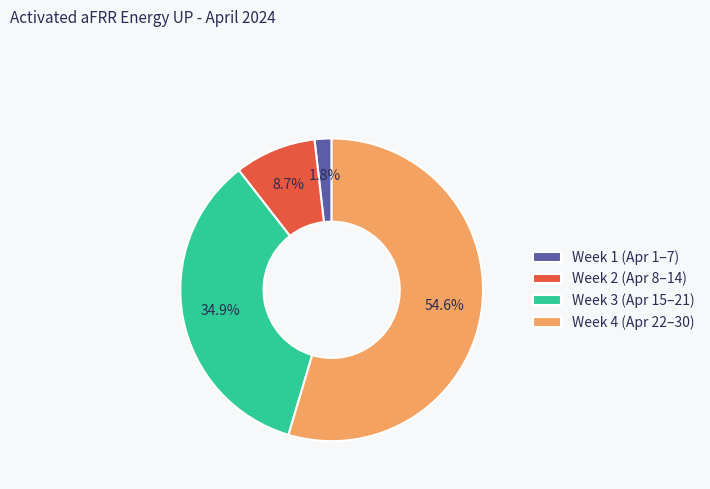

Rank the categories by value from lowest to highest.

Week 1 (Apr 1–7), Week 2 (Apr 8–14), Week 3 (Apr 15–21), Week 4 (Apr 22–30)